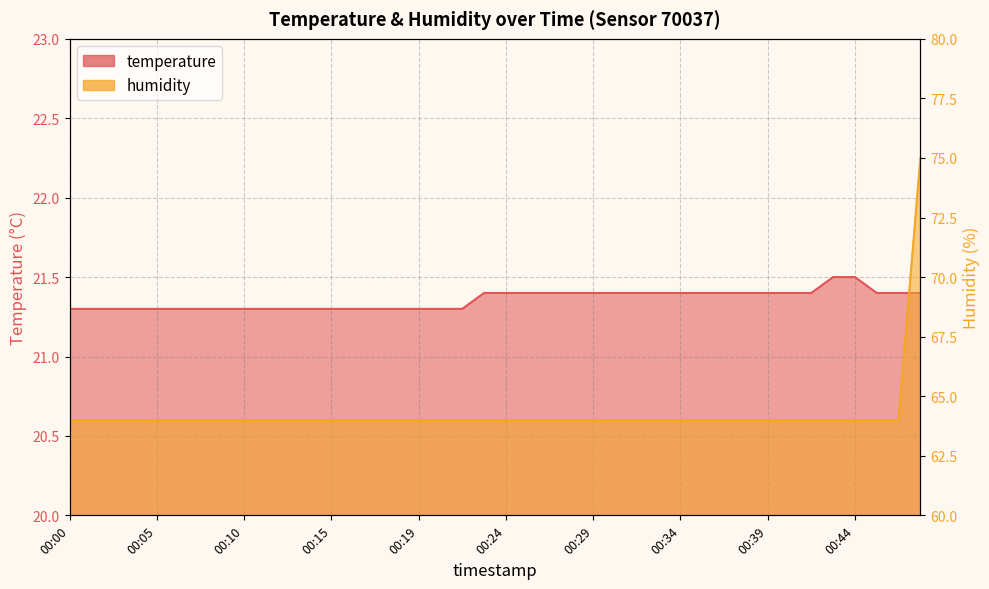

What is the total value across all series at 00:19?

85.3